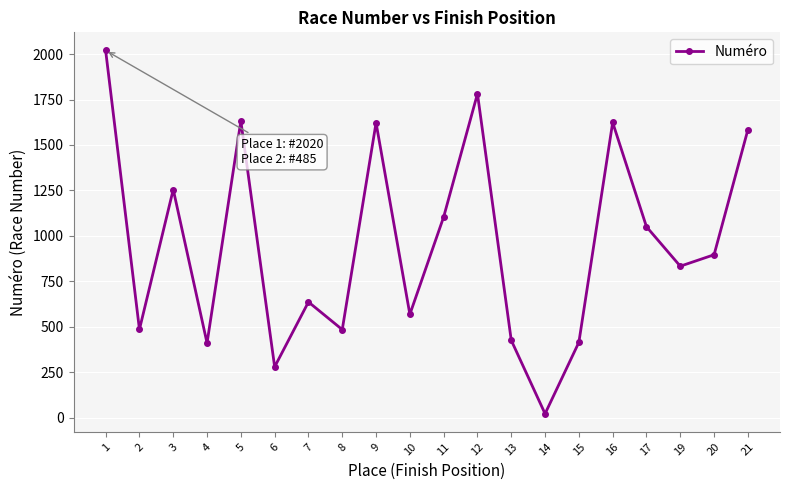

What is the maximum value shown in the chart?

2020